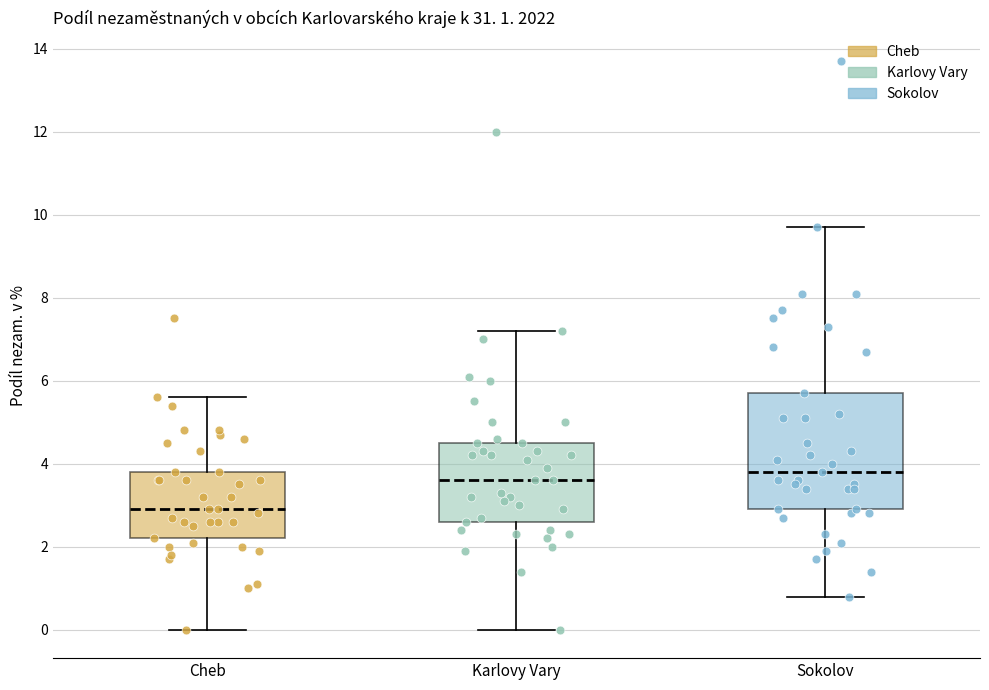

Which box is the tallest, from its lower edge to its upper edge?

Sokolov